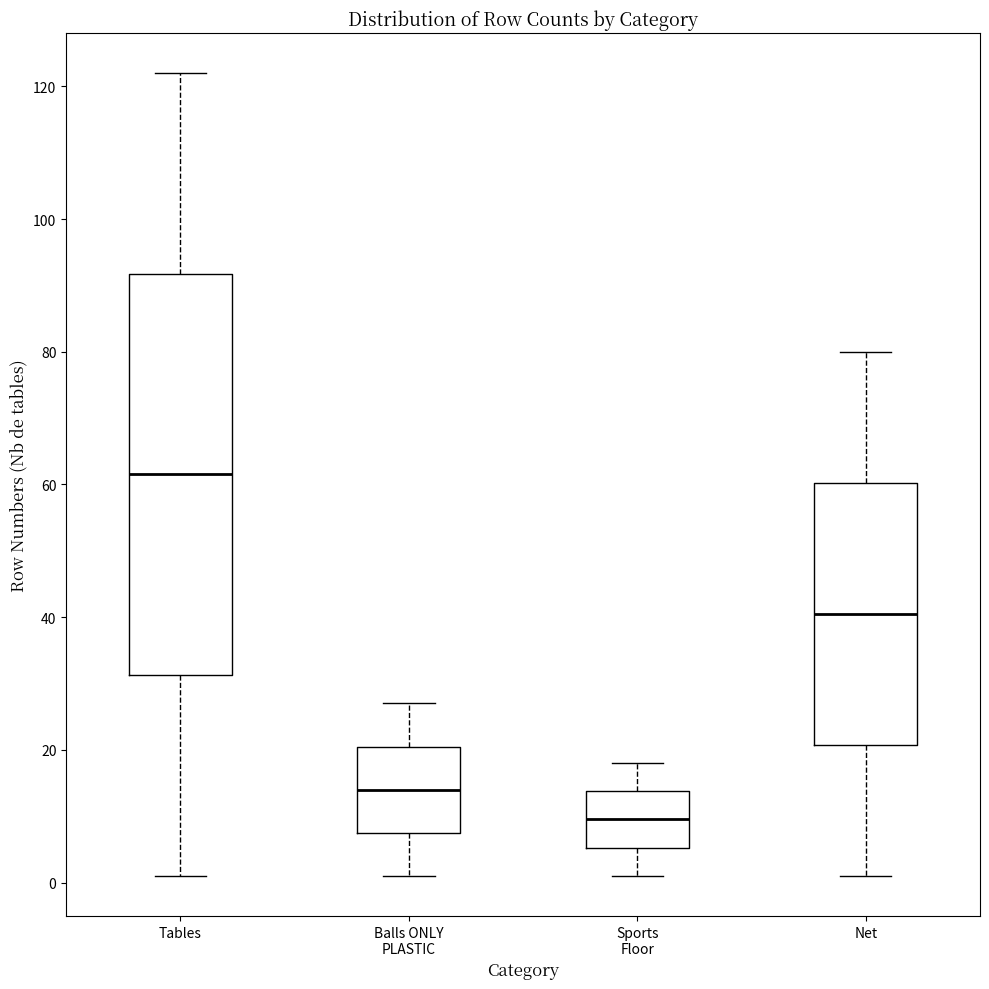

Where does the median line of the box for Balls ONLY PLASTIC sit on the y-axis? The values are not printed on the chart, so give them approximately, as read against the axis.

14